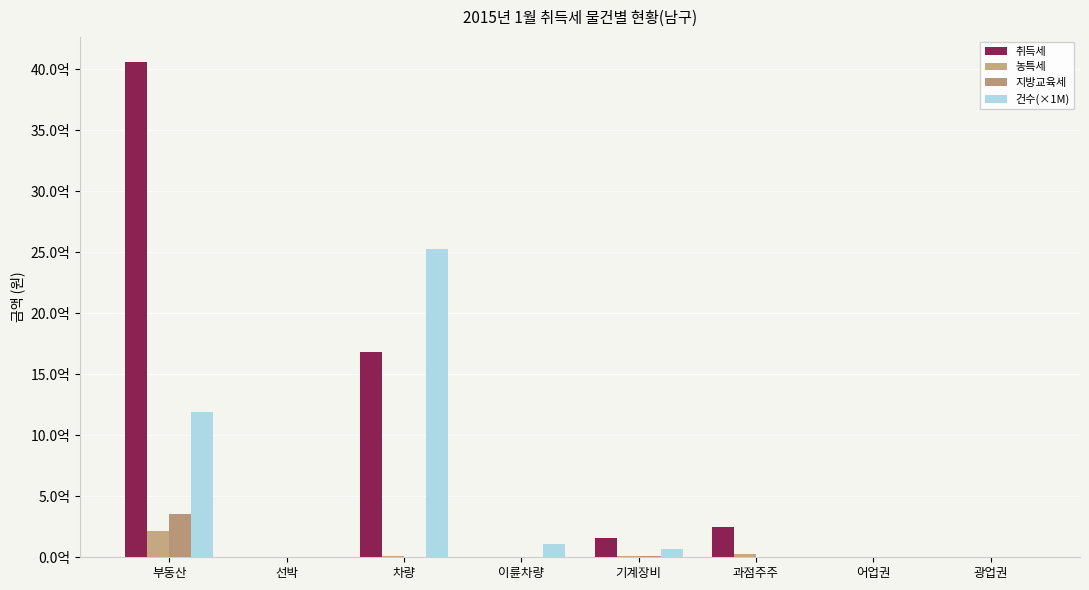

At which category is the sum across all series the highest?

부동산